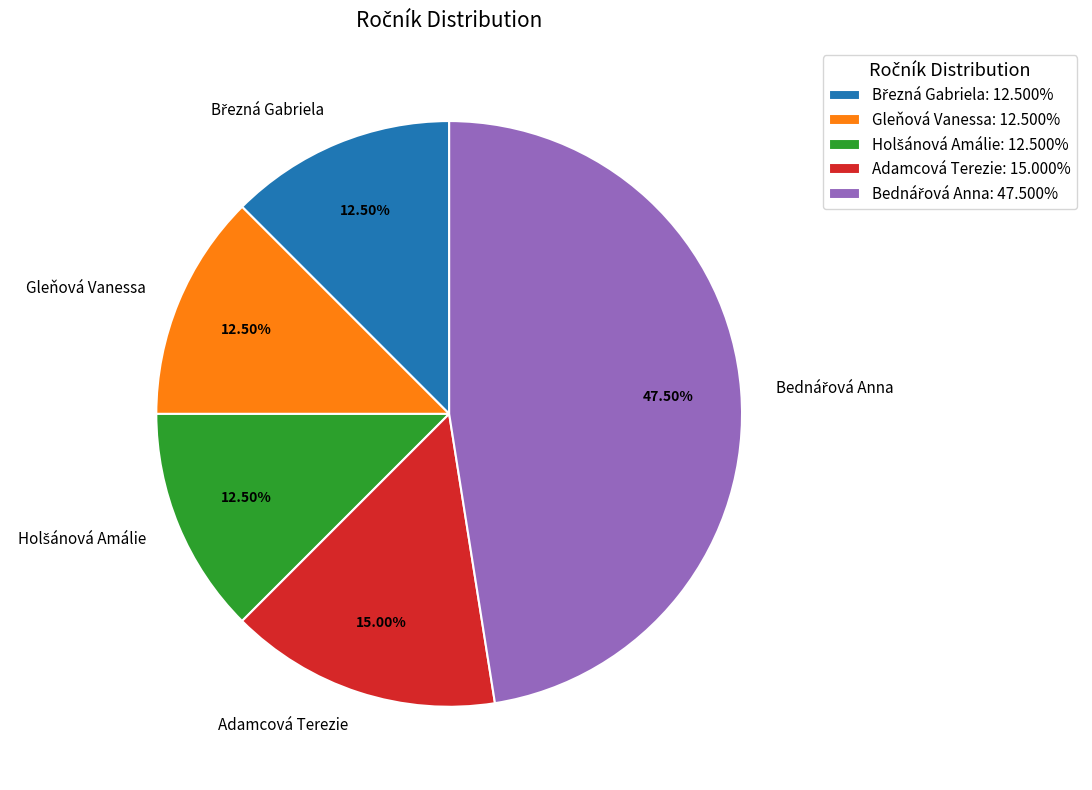

Does any single category account for the majority?

No